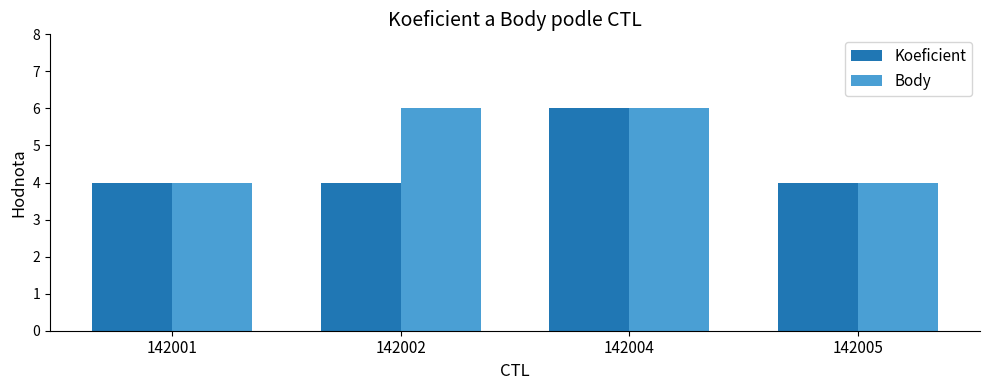

What is the total value across all series at 142002?

10